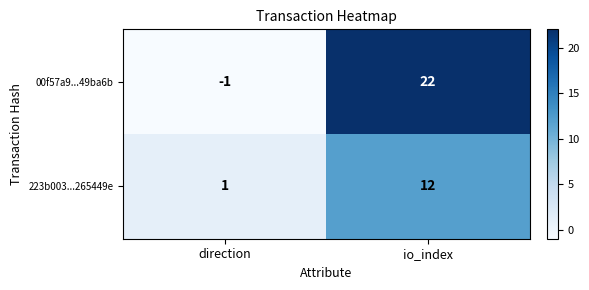

Which category has the lowest value across all series?

direction